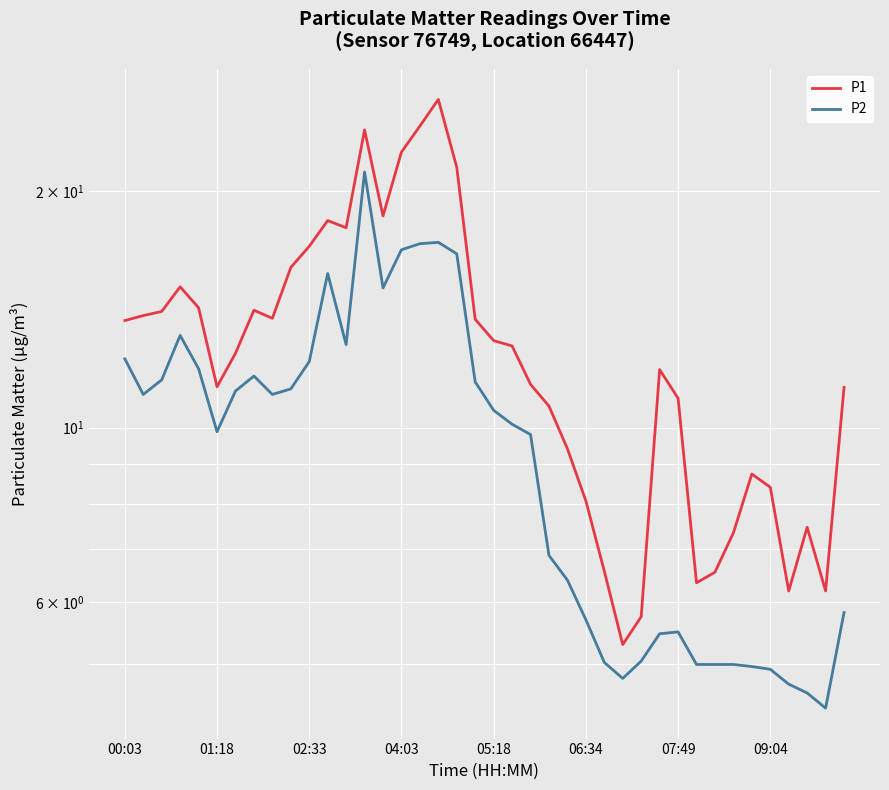

Which series has the widest spread of values?

P1